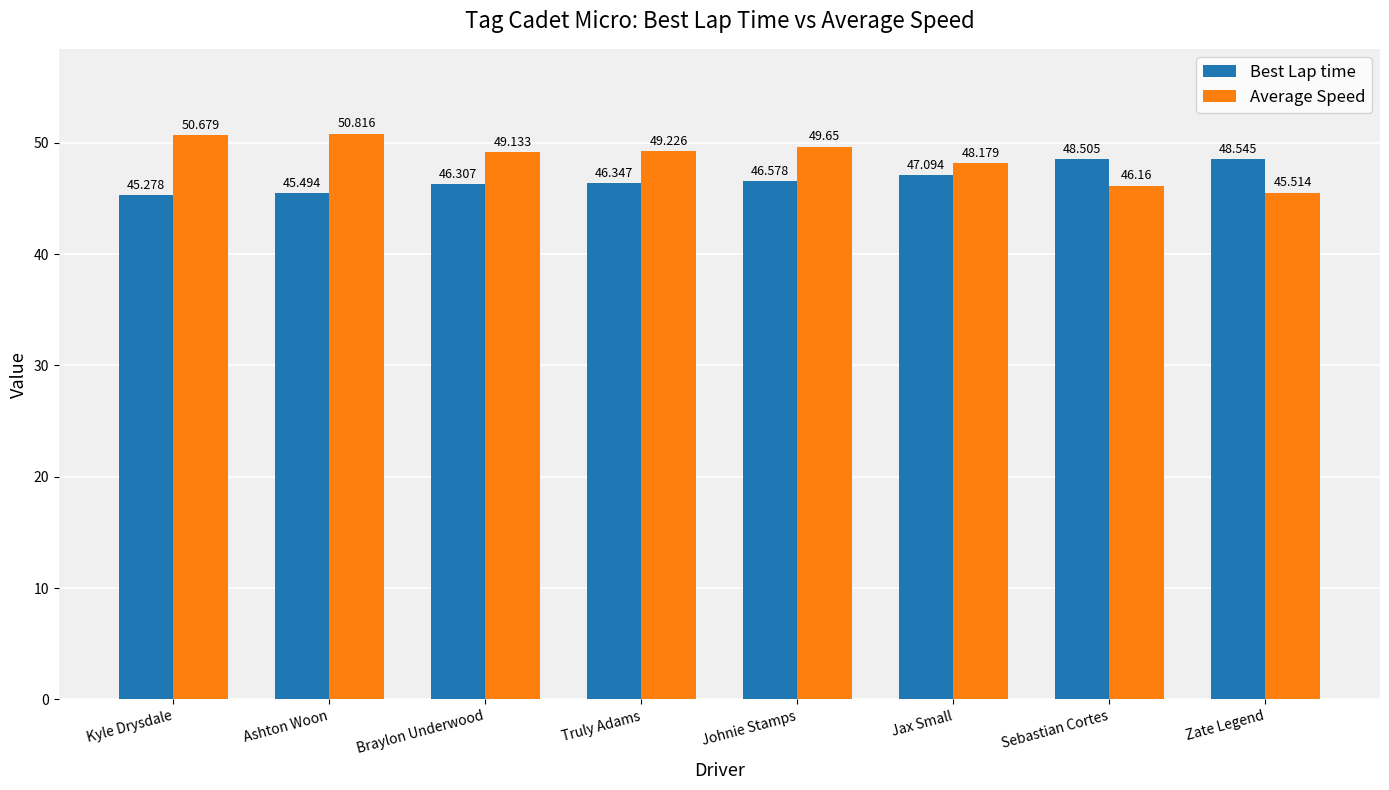

What is the lowest value of the Best Lap time series?

45.3